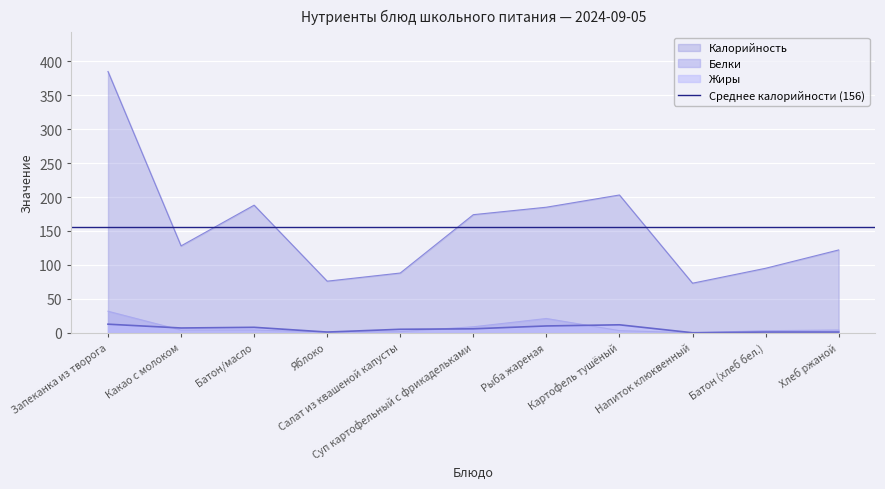

What is the difference between the highest and lowest values at Яблоко?

75.0